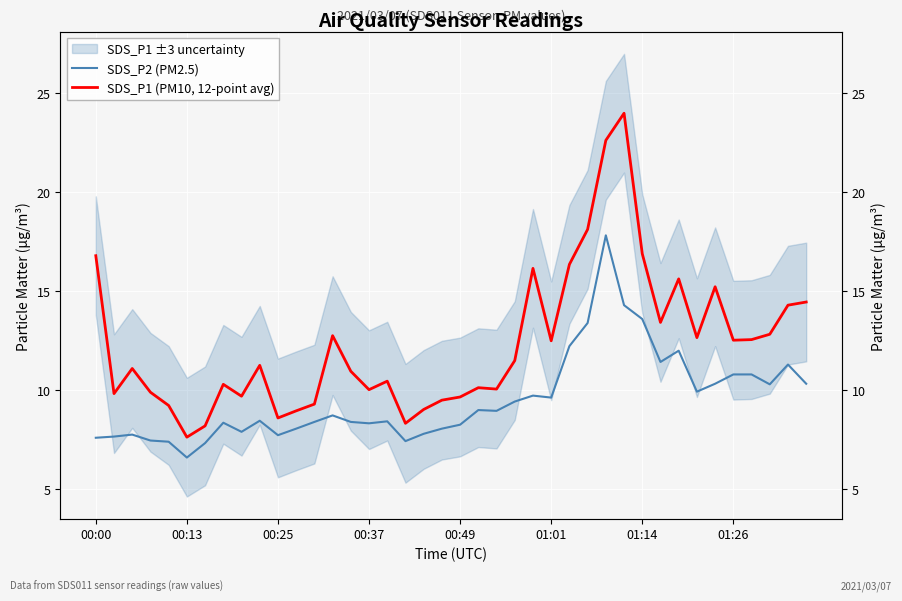

Which series has the largest total across all categories?

SDS_P1 (PM10, 12-point avg)